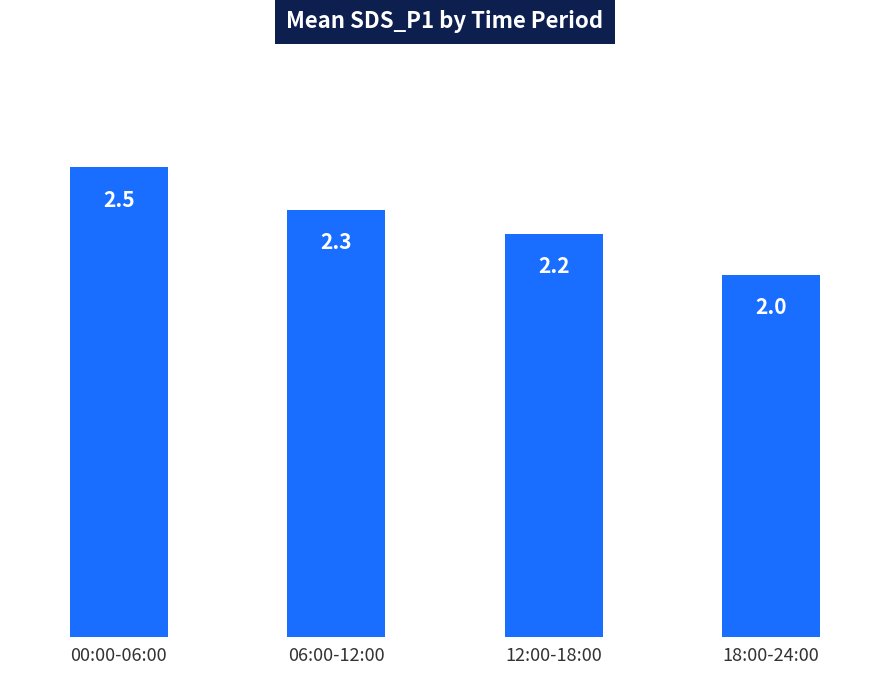

Where does the data first go above 2?

00:00-06:00